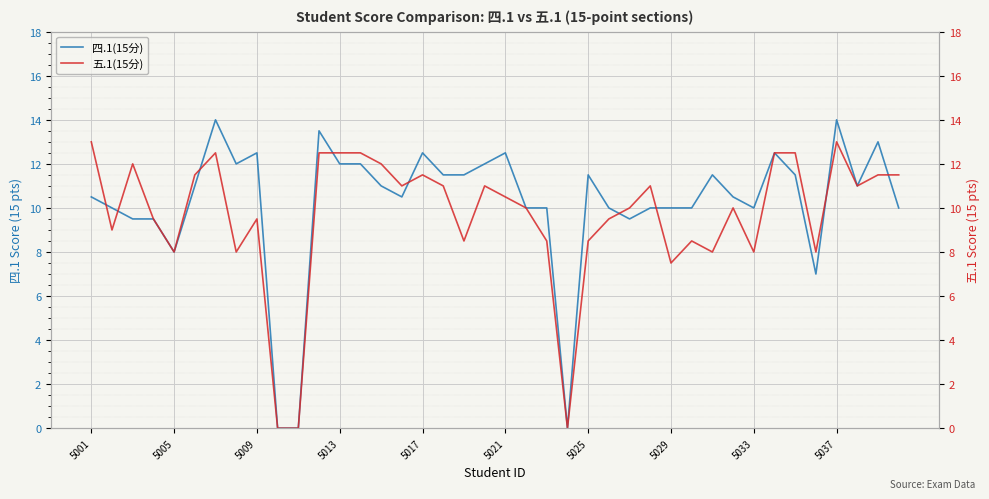

The 五.1(15分) series shows 11.1 at 29. True or false?

False